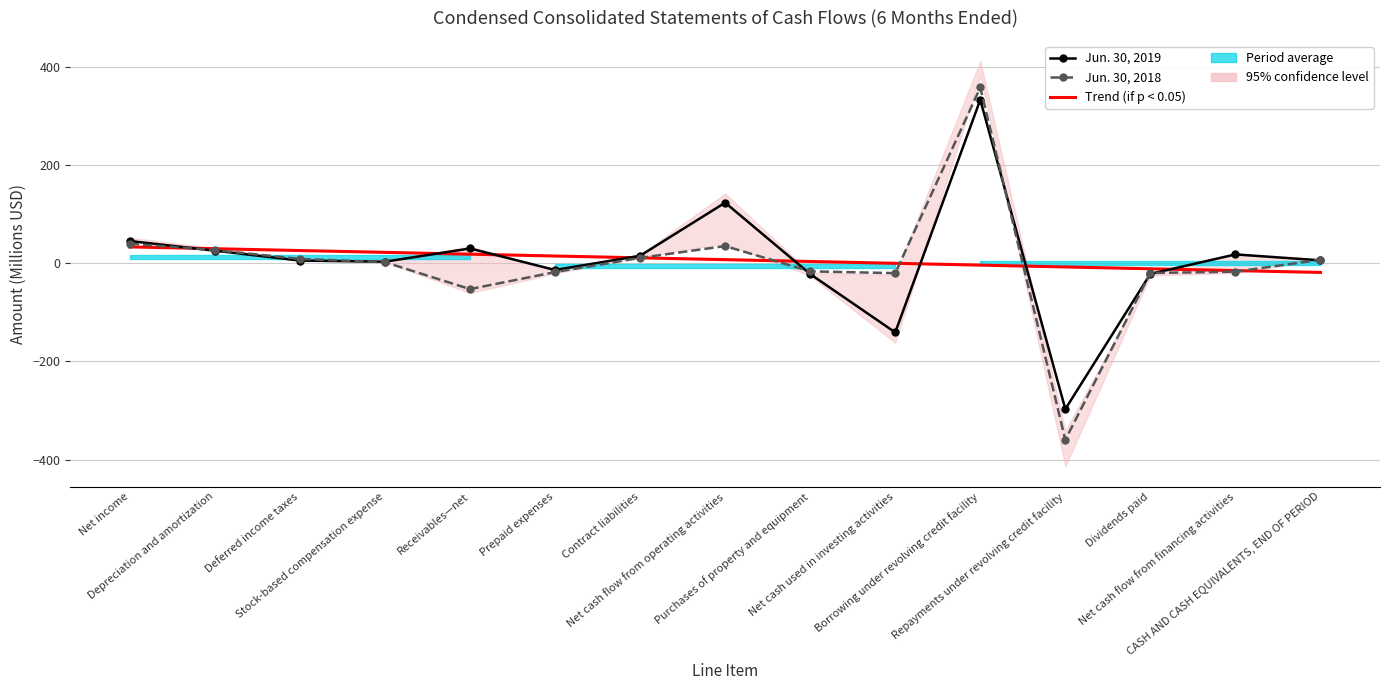

The value of Jun. 30, 2018 at Receivables—net is -74.5. True or false?

False